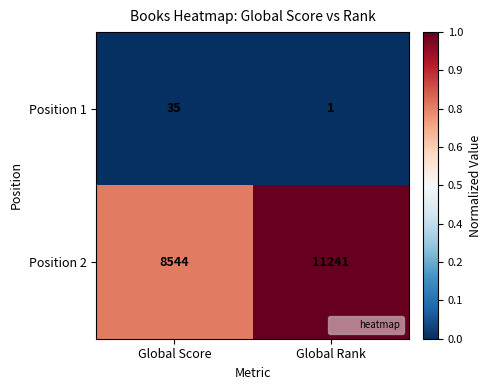

What value does the Position 2 series have at Global Score, to the nearest 100?

8500